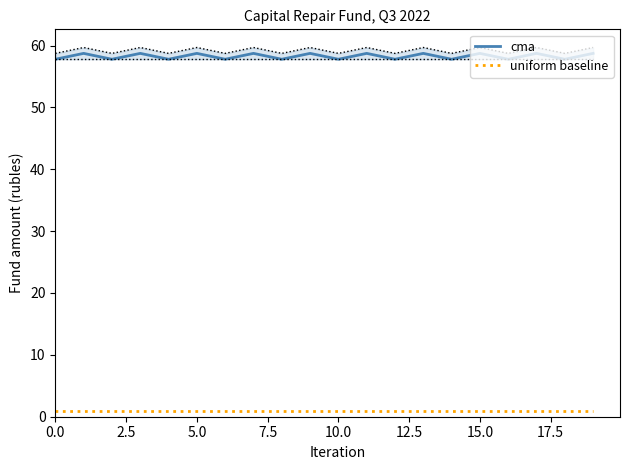

True or false: uniform baseline and cma intersect in this chart.

False